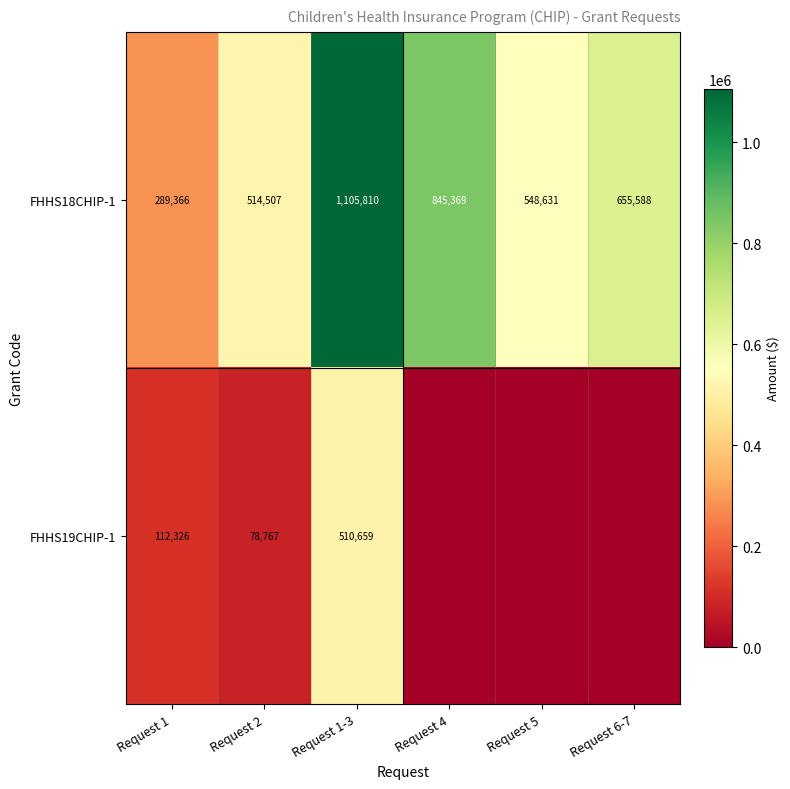

What is the difference between the second highest and second lowest values in the FHHS18CHIP-1 series?

330862